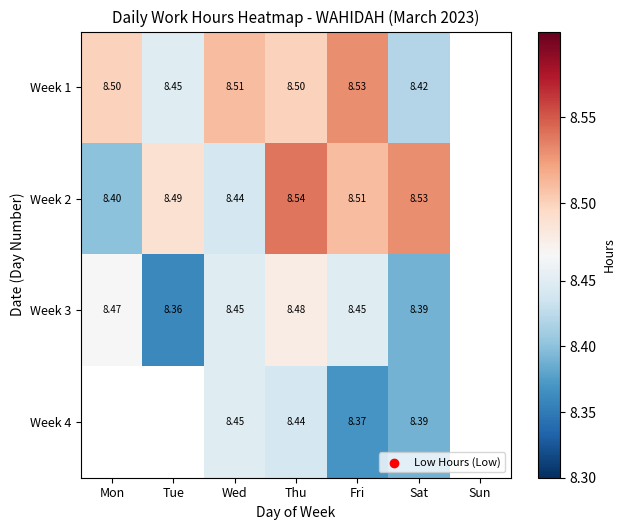

Is it true that Week 3 equals 3.6 at Thu?

False